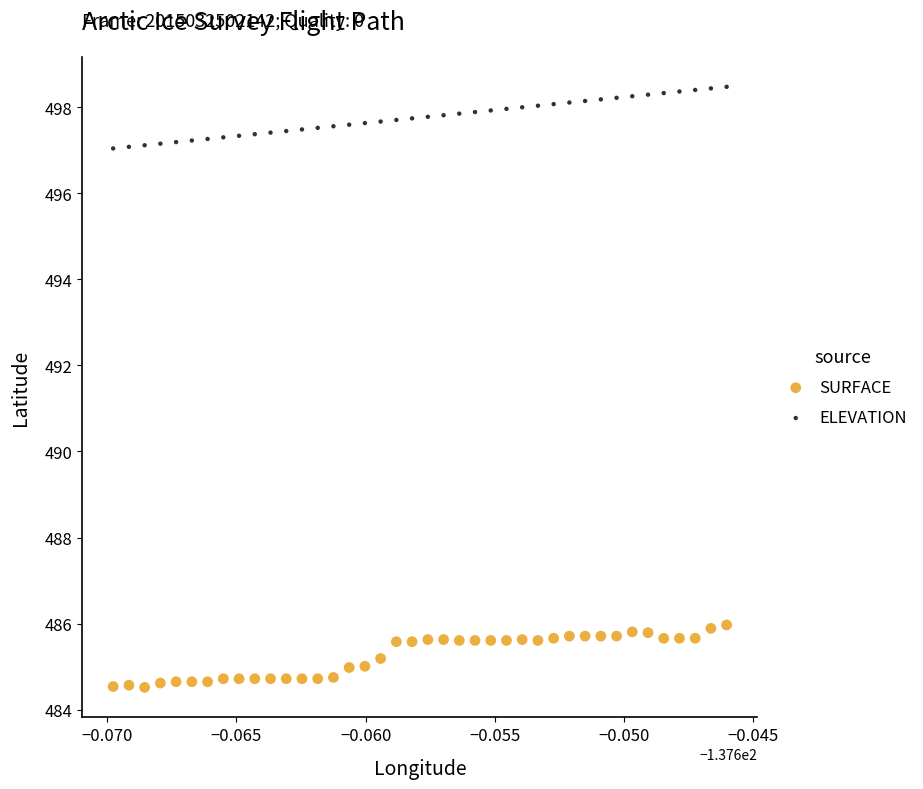

Across all data points, what is the range of Y values (max minus min)?

14.0